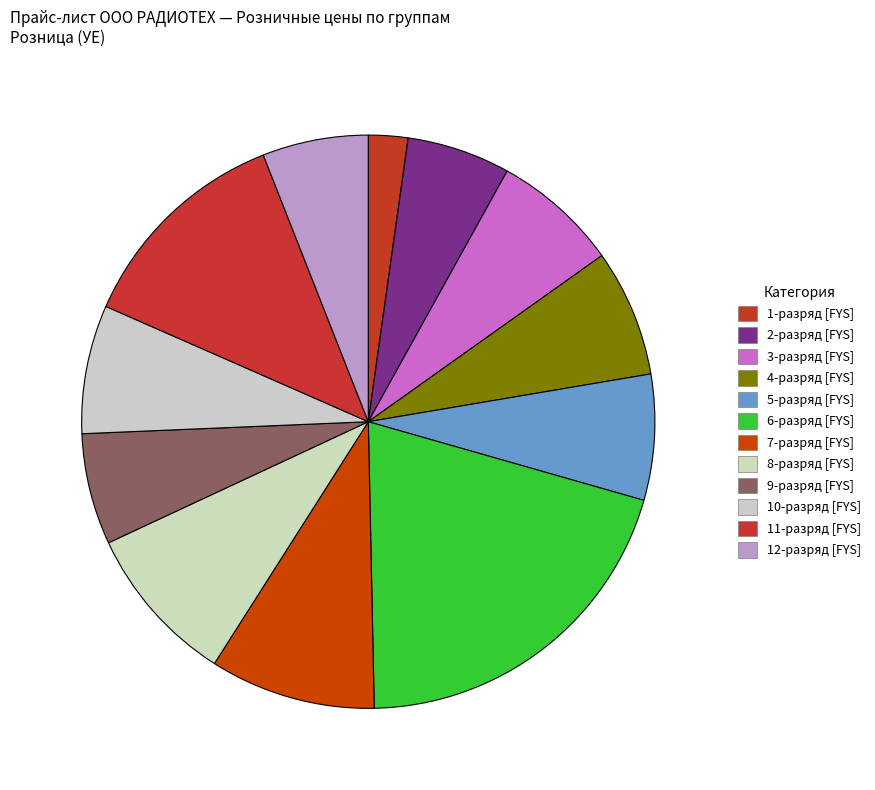

Is it true that 9-разряд [FYS] is 6% of the pie?

True